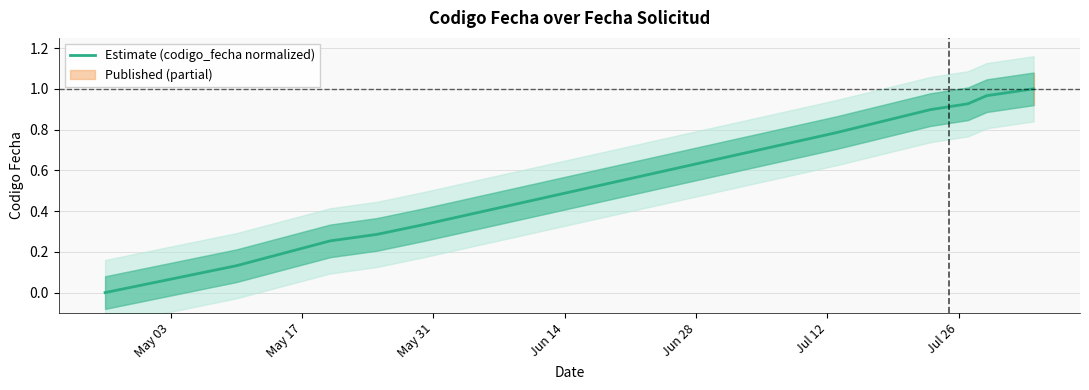

Is it true that the value at Jul 26 is 0.9?

True